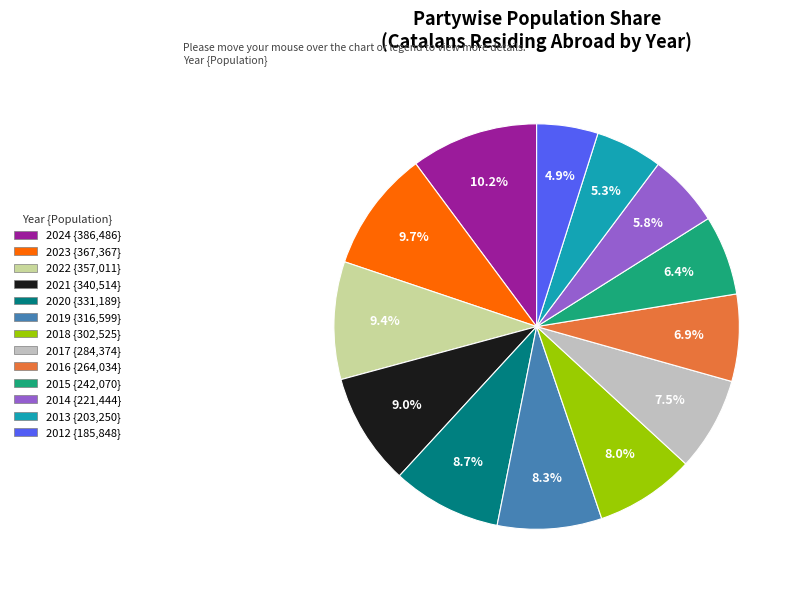

Combined, do 2013 and 2023 account for over 50%?

No